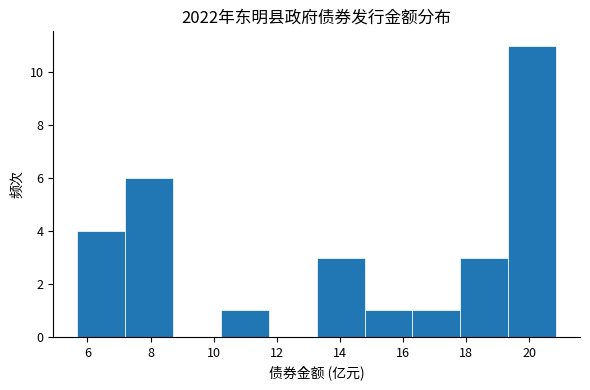

Reading left to right, transcribe this chart: for each bar, give the range it covers on the x-axis and its height. Neither the bar edges nor the heights are printed on the chart, so give them approximately, as read against the axes.

5.6 to 7.2: 4
7.2 to 8.8: 6
8.8 to 10.2: 0
10.2 to 11.8: 1
11.8 to 13.2: 0
13.2 to 14.8: 3
14.8 to 16.4: 1
16.4 to 17.8: 1
17.8 to 19.4: 3
19.4 to 20.8: 11